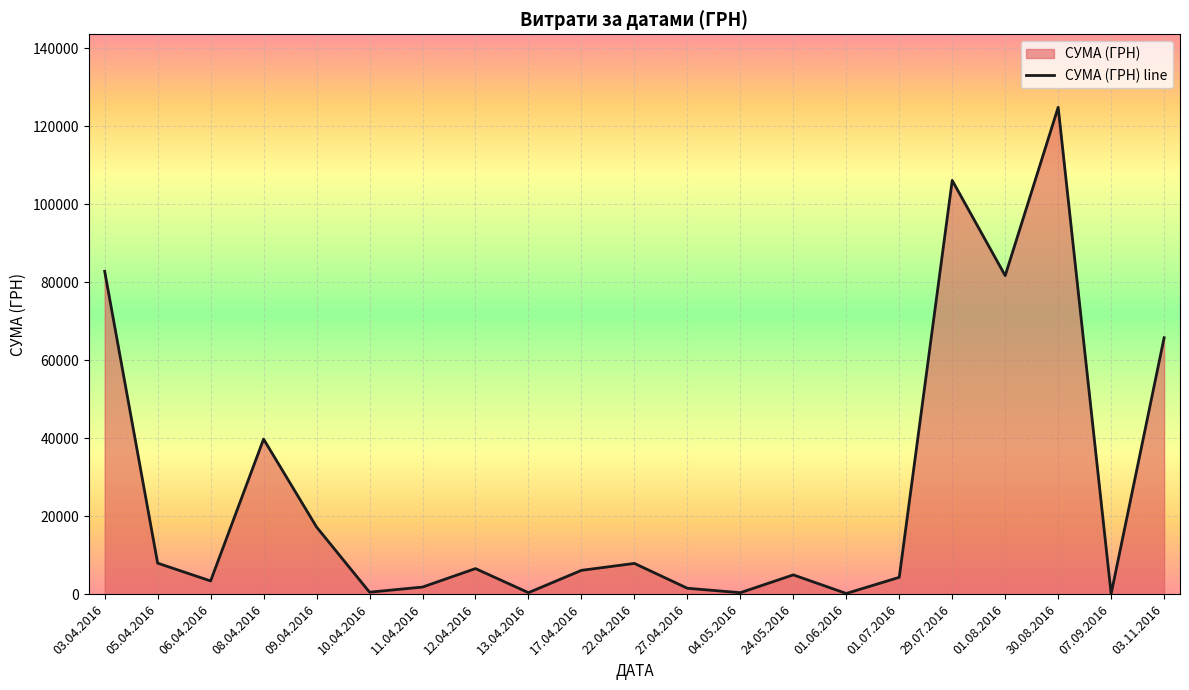

Reading left to right, list all the values displayed in this chart.

82834.0	7956.0	3387.1	39779.6	17230.2	504.5	1820.3	6561.8	380.3	6109.0	7889.8	1513.9	378.0	4950.0	176.0	4320.0	106147.3	81726.8	124904.8	84.5	65790.6